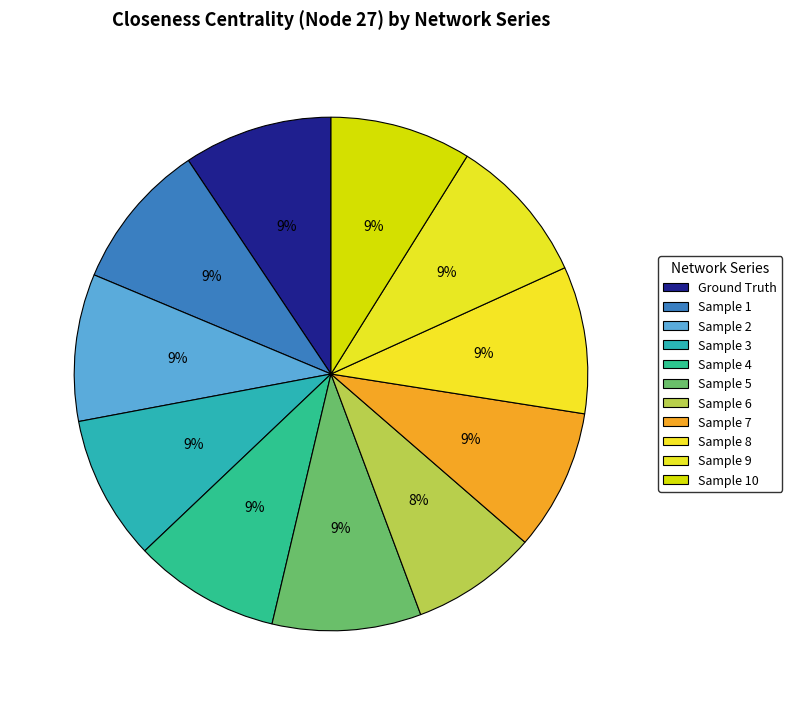

What portion of the pie excludes Sample 1?

90.7%